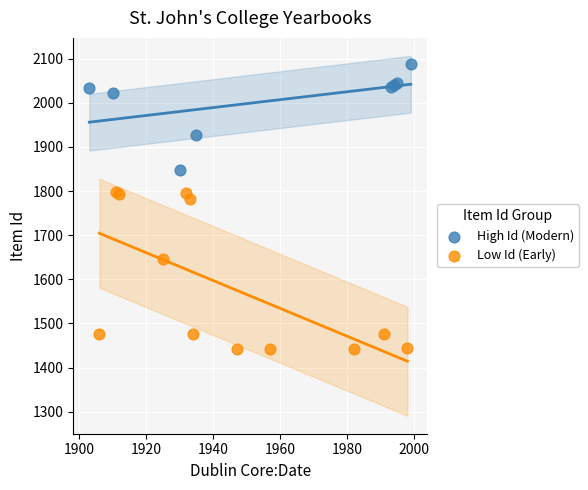

Which series reaches the minimum Y coordinate?

Low Id (Early)